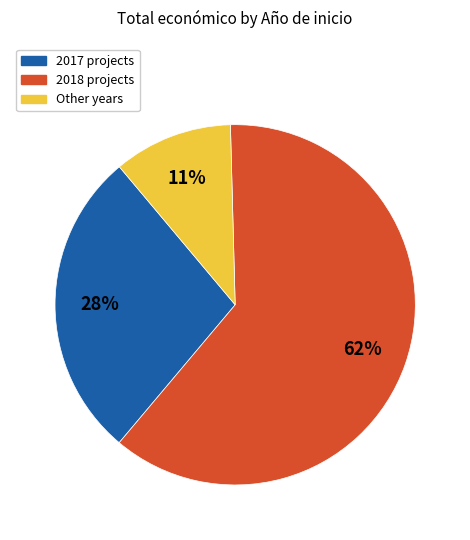

Is there any slice that represents more than half of the pie?

Yes